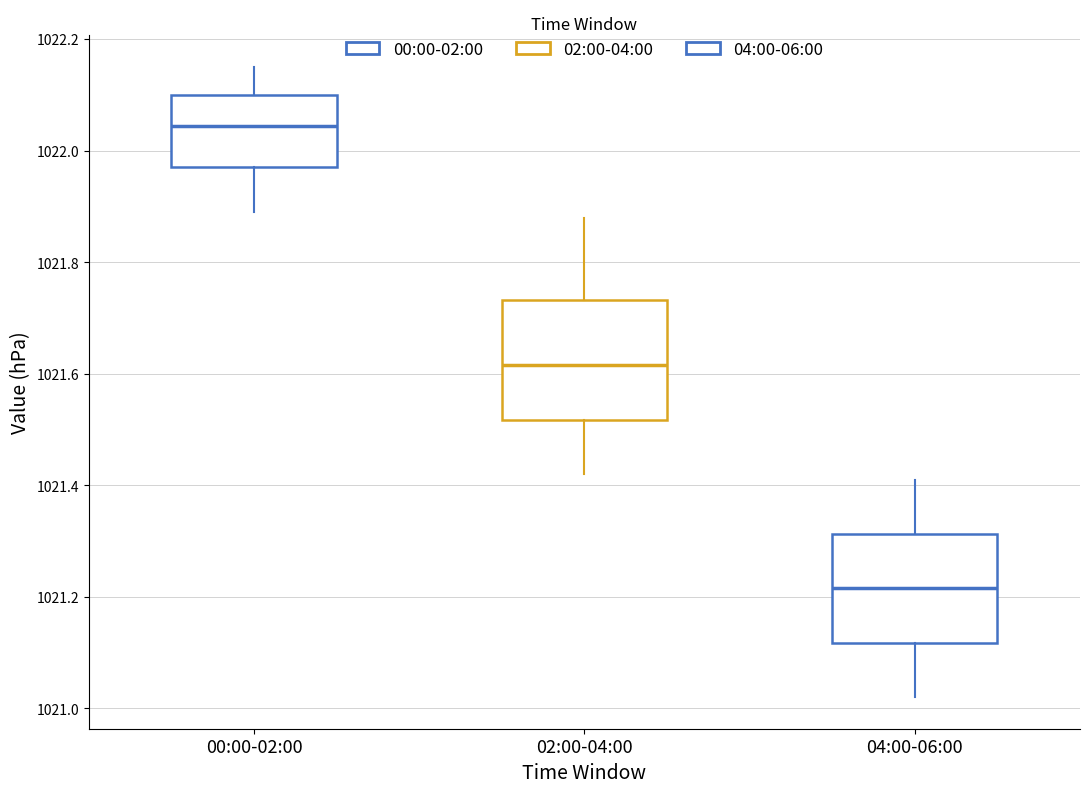

Where does the upper whisker of the box for 04:00-06:00 end on the y-axis? The values are not printed on the chart, so give them approximately, as read against the axis.

1021.42